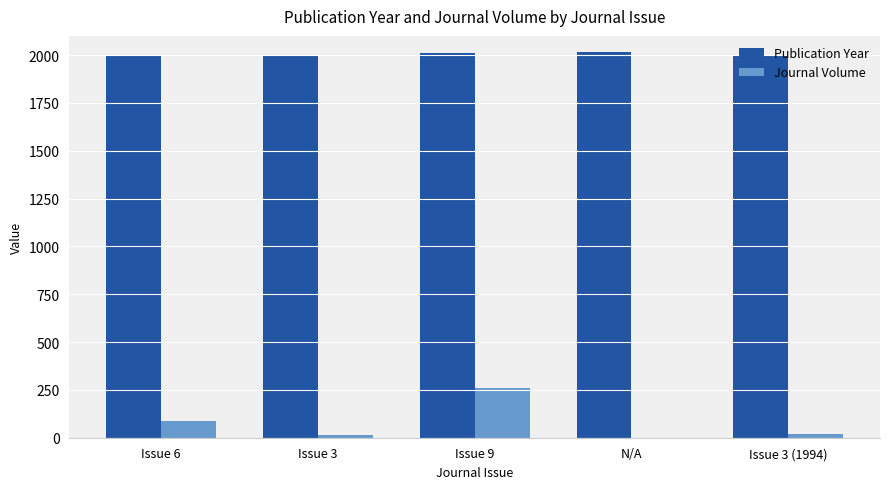

At which category is the sum across all series the highest?

Issue 9